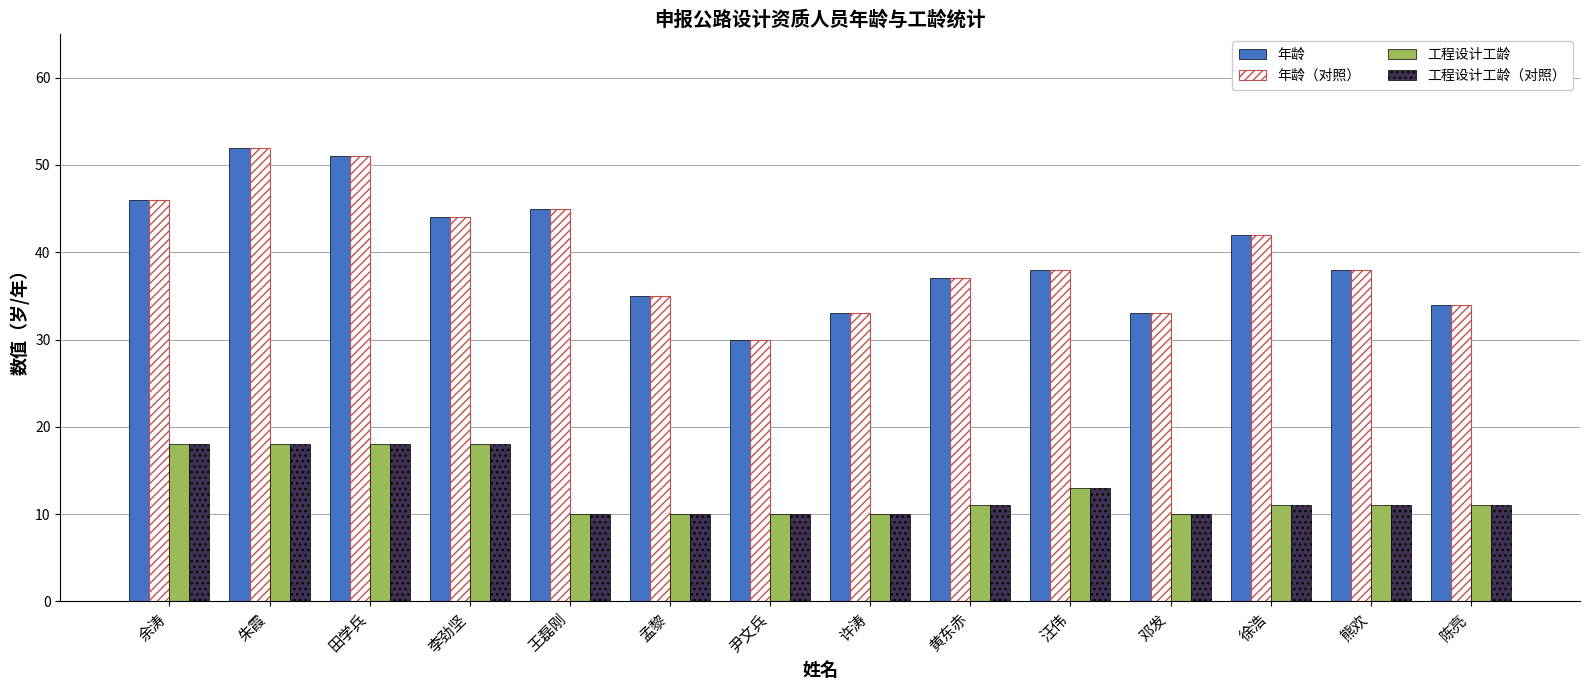

What is the difference between the second highest and second lowest values in the 工程设计工龄（对照） series?

8